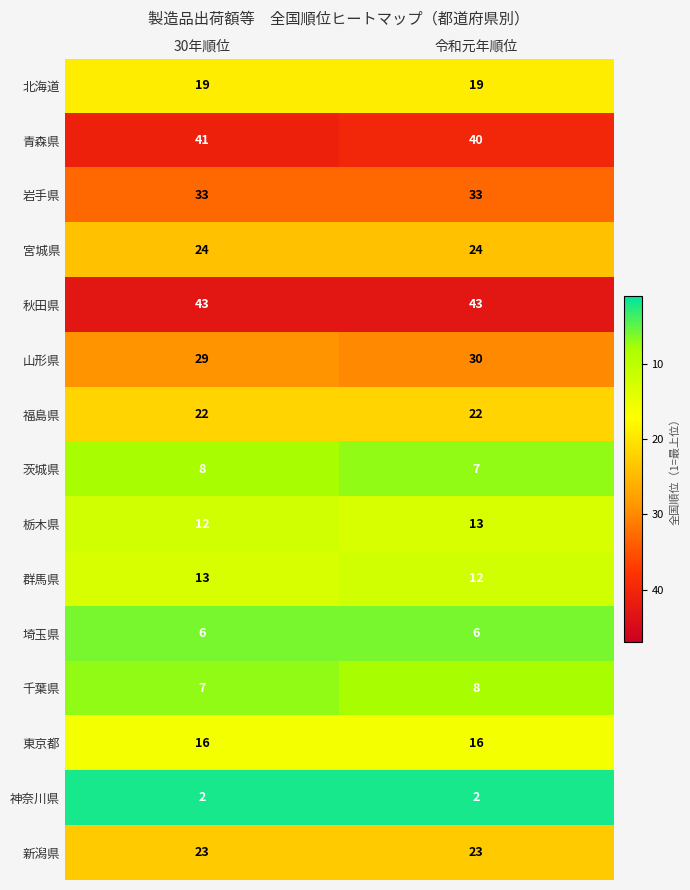

What is the maximum value shown in the chart?

43